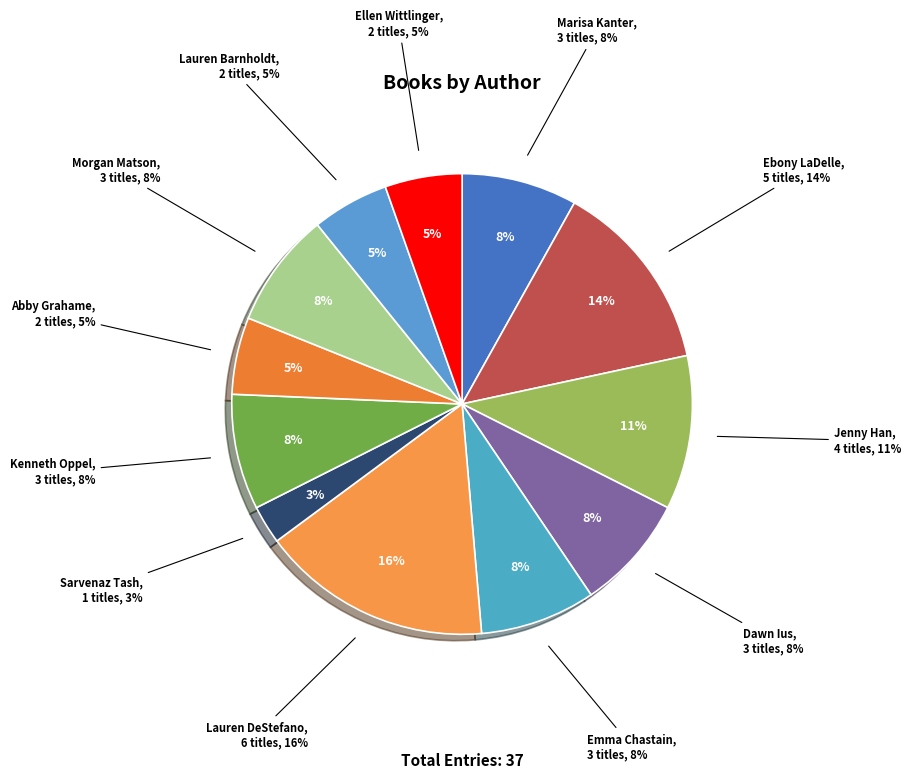

How many segments does this pie chart have?

12